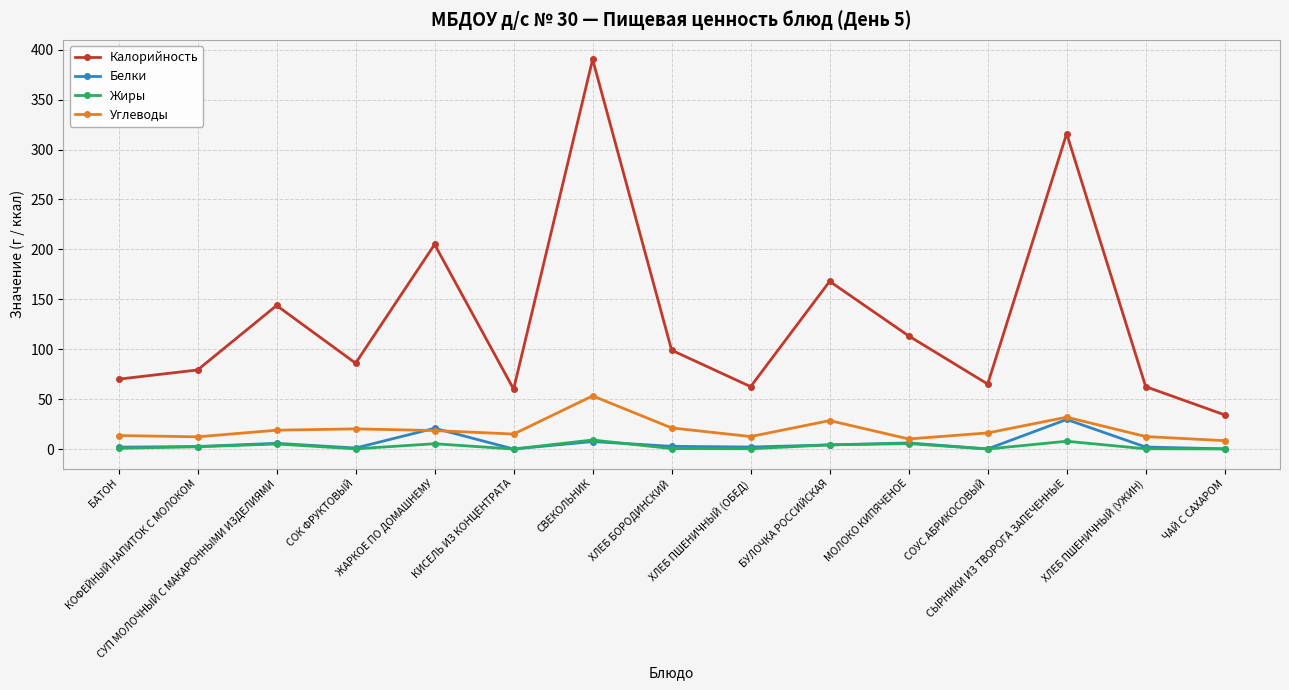

What is the maximum value for Жиры?

9.0